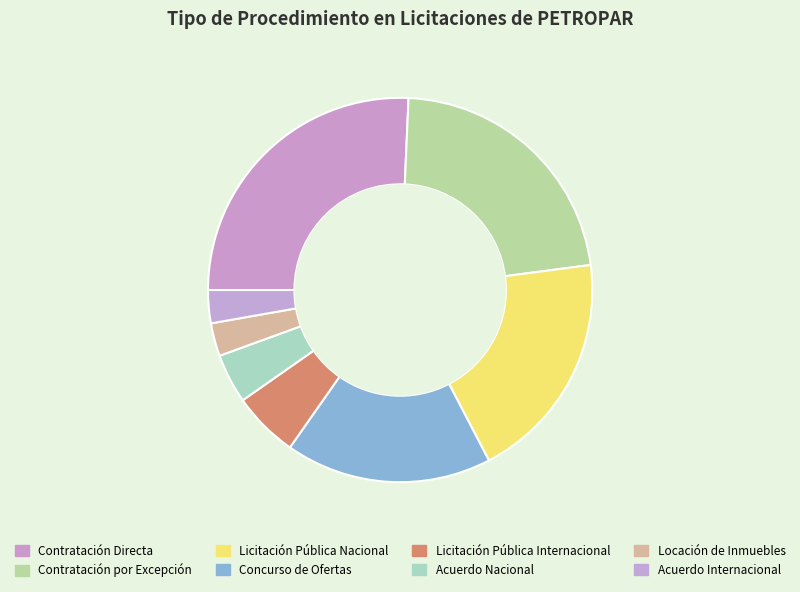

Combined, do Licitación Pública Internacional and Licitación Pública Nacional account for over 50%?

No